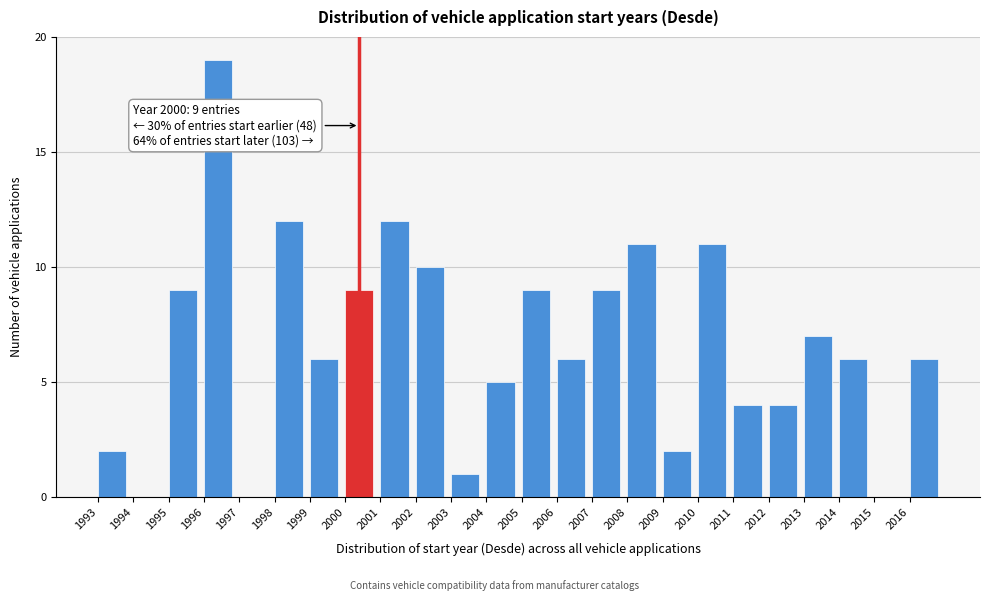

Which range on the x-axis has the tallest bar?

1996 to 1997